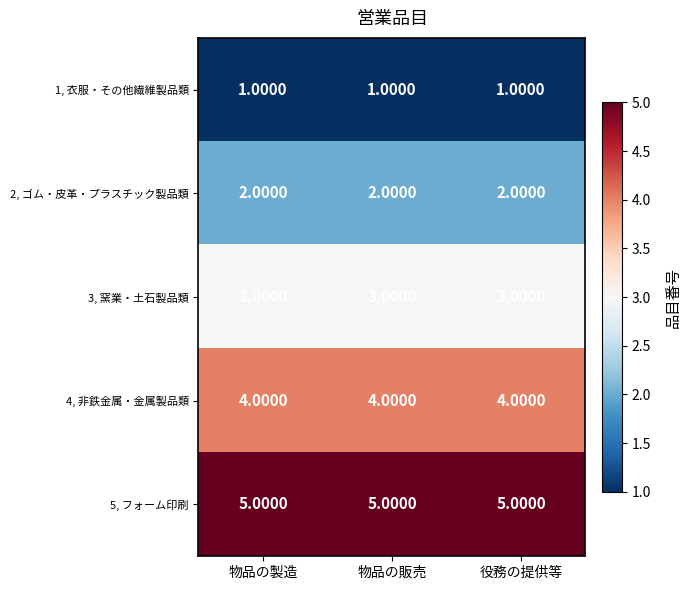

At 役務の提供等, list the series in order from largest to smallest.

5, フォーム印刷, 4, 非鉄金属・金属製品類, 3, 窯業・土石製品類, 2, ゴム・皮革・プラスチック製品類, 1, 衣服・その他繊維製品類